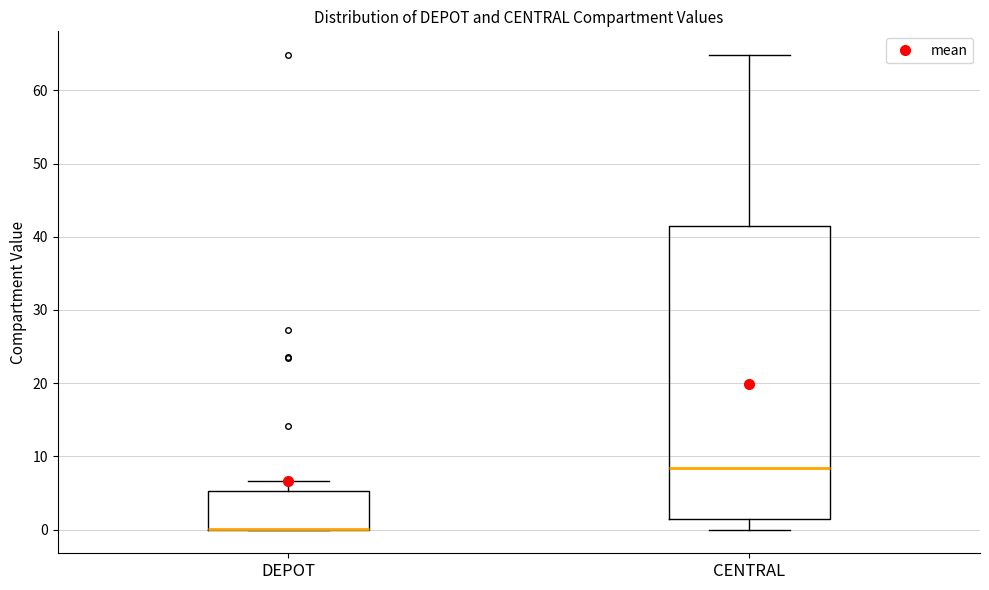

Reading left to right, transcribe this box plot: for each box, give where its median line is, the range the box spans, and where its two whiskers end, as read against the y-axis. The values are not printed on the chart, so give them approximately, as read against the axis.

DEPOT: median 0 (drawn on the box's lower edge), box 0 to 5, whiskers 0 to 7
CENTRAL: median 8, box 1 to 41, whiskers 0 to 65